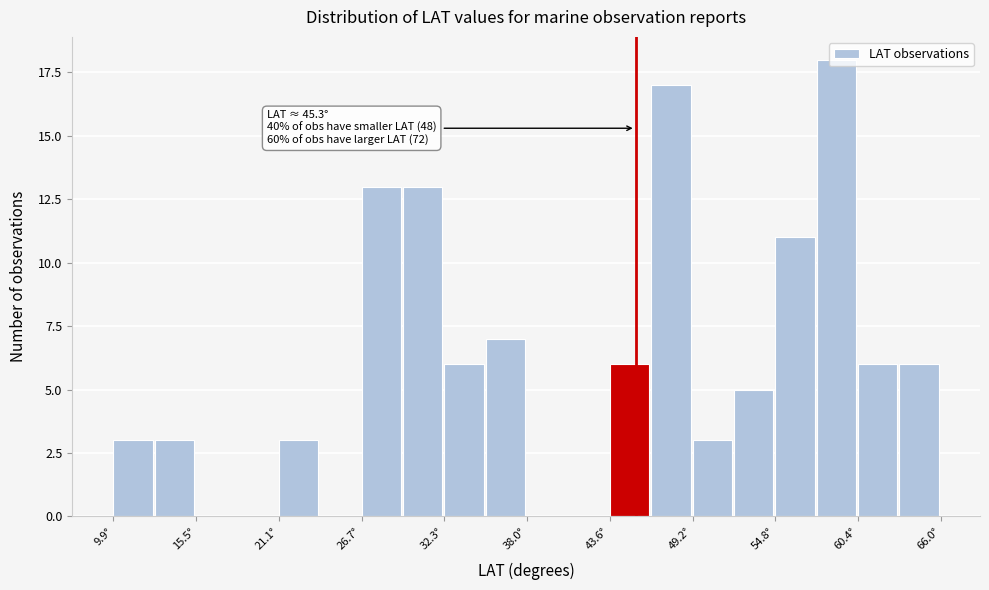

Read against the x-axis, roughly where is the centre of the tallest bar?

59